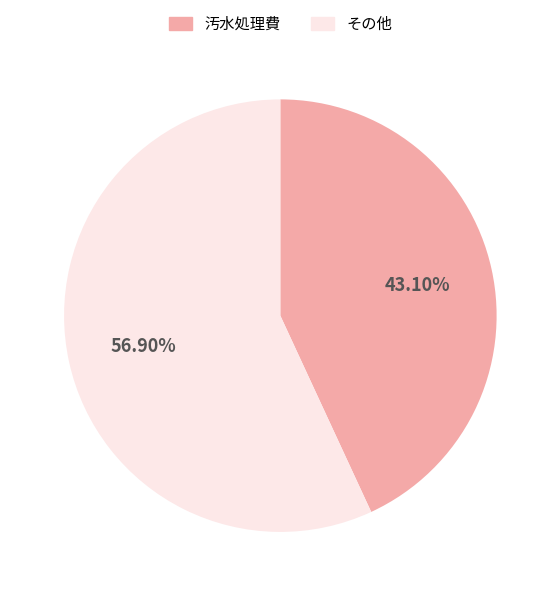

To the nearest percent, what portion does 汚水処理費 represent?

43%